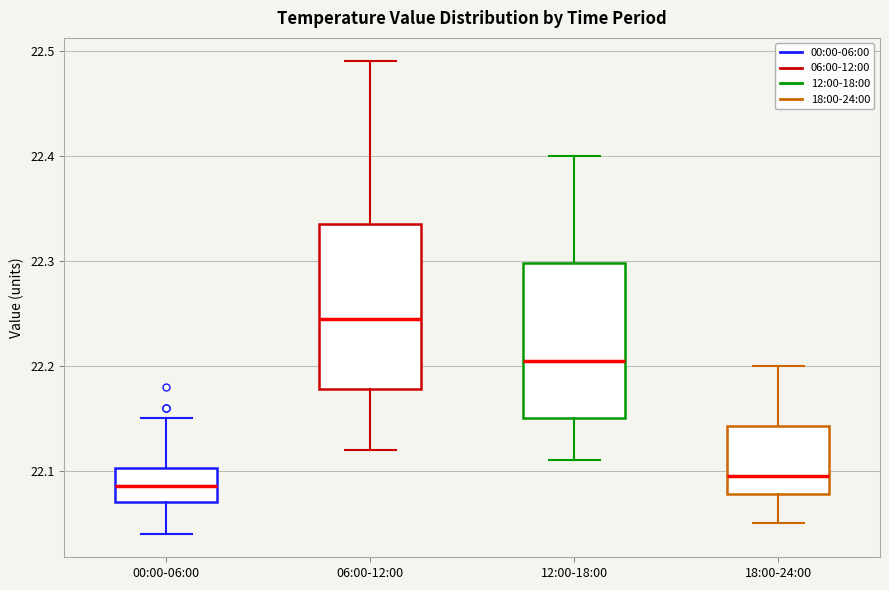

Where is the upper edge of the box for 18:00-24:00 on the y-axis? The values are not printed on the chart, so give them approximately, as read against the axis.

22.14